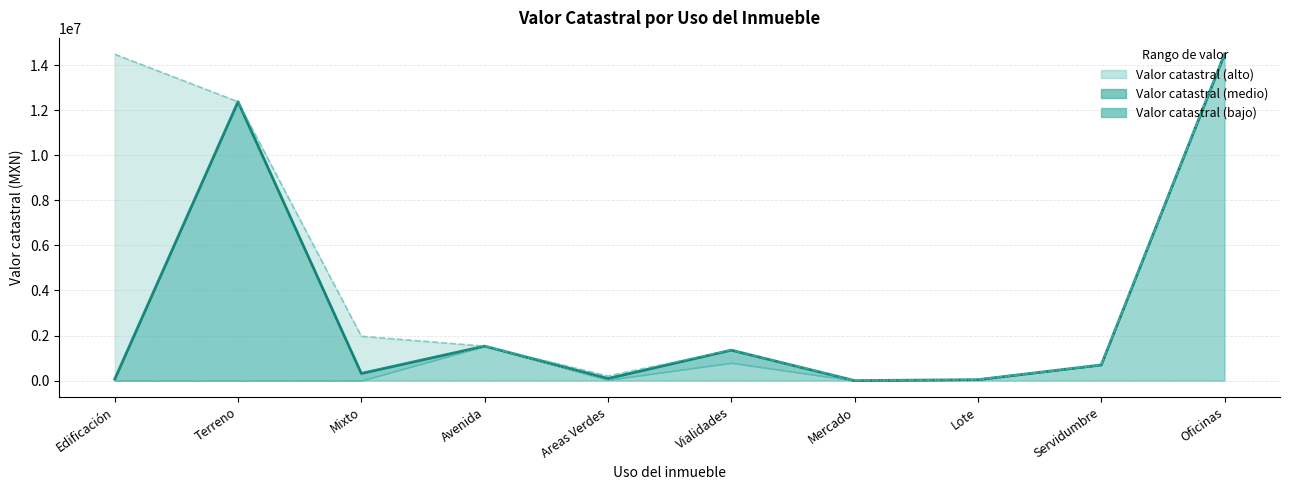

At Servidumbre, list the series in order from smallest to largest.

Valor catastral (bajo), Valor catastral (medio), Valor catastral (alto)